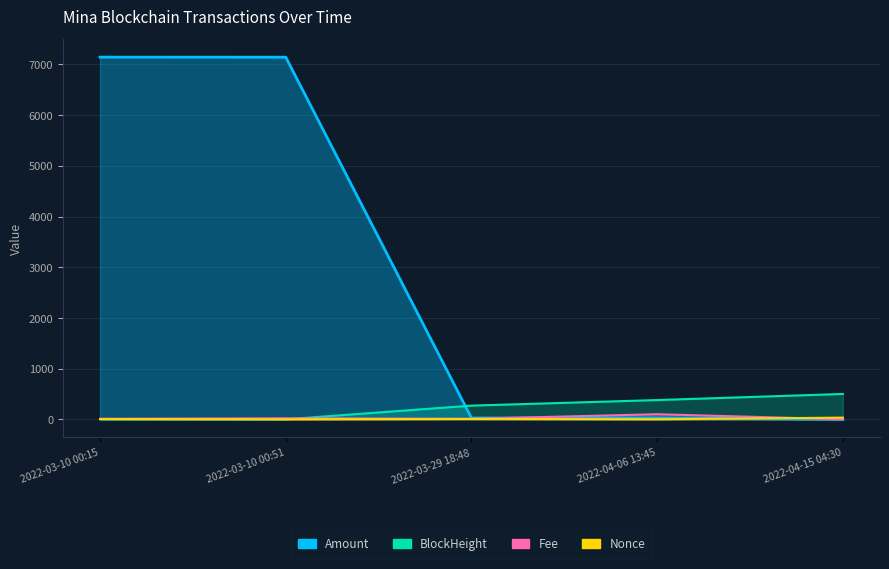

What is the average value of the Fee series?

28.2